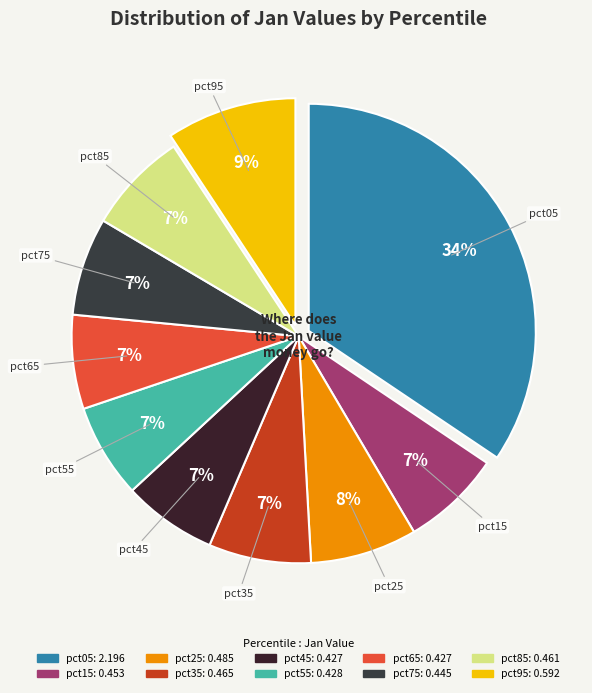

How many slices are in this pie chart?

10